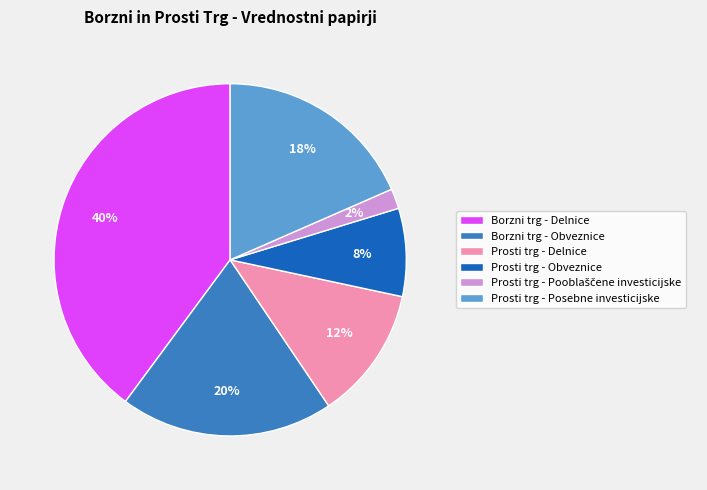

The Prosti trg - Obveznice slice represents 1% of the pie. True or false?

False